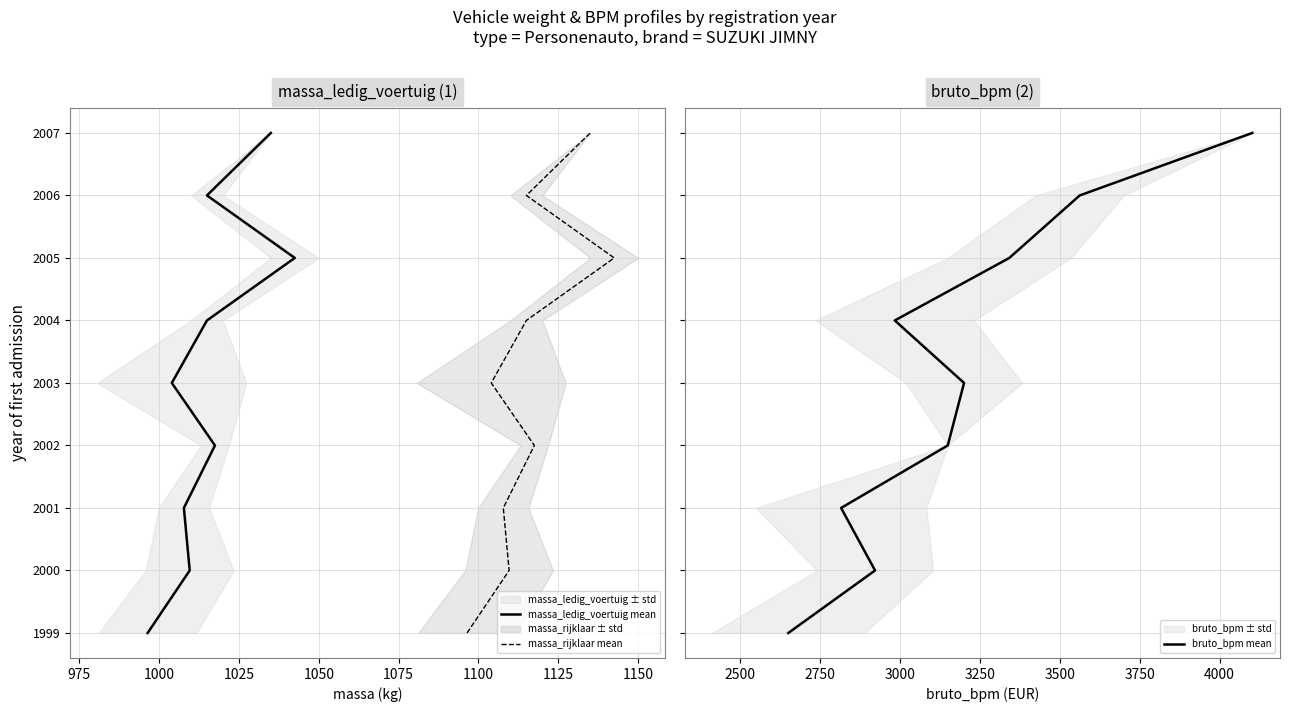

True or false: massa_ledig_voertuig mean has a value of 9 at 1125.

False